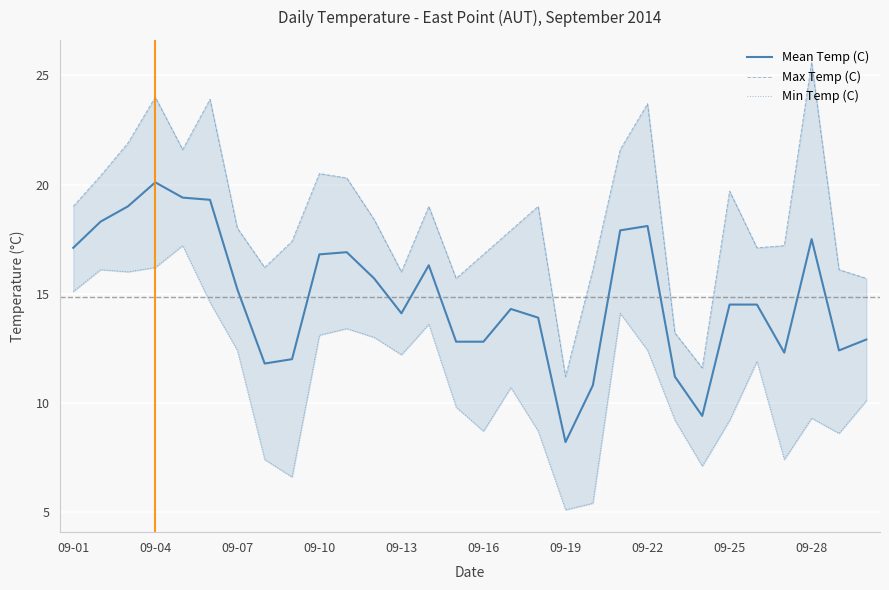

The value of Mean Temp (C) at 09-13 is 14.1. True or false?

True